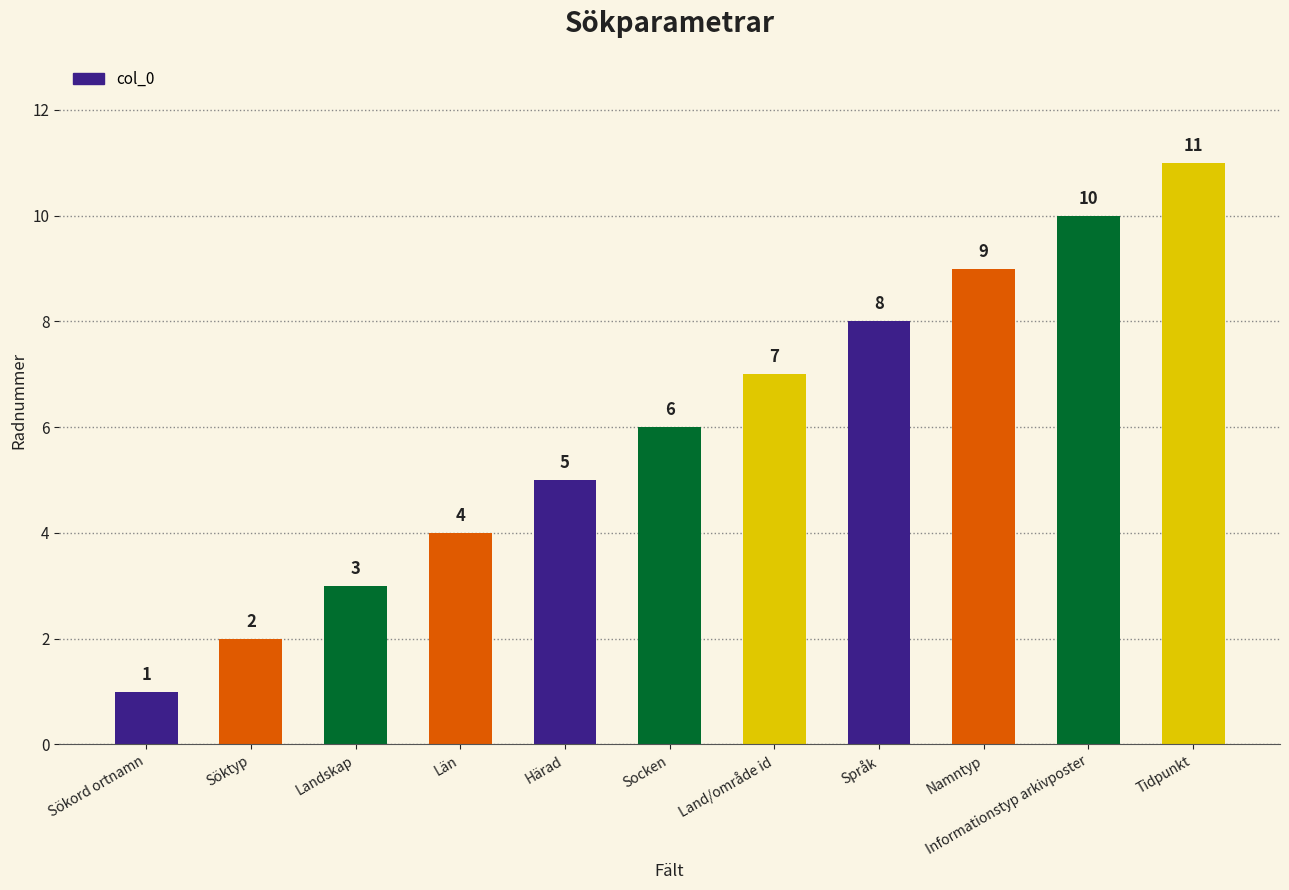

The chart shows a value of 12 at Land/område id. True or false?

False